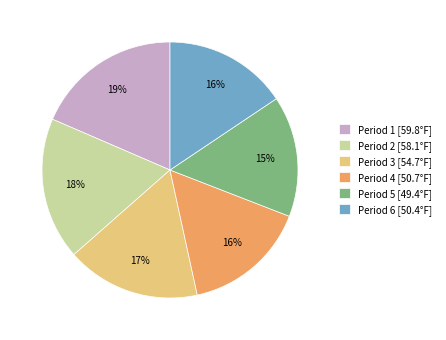

Is Period 4 the majority of the pie?

No